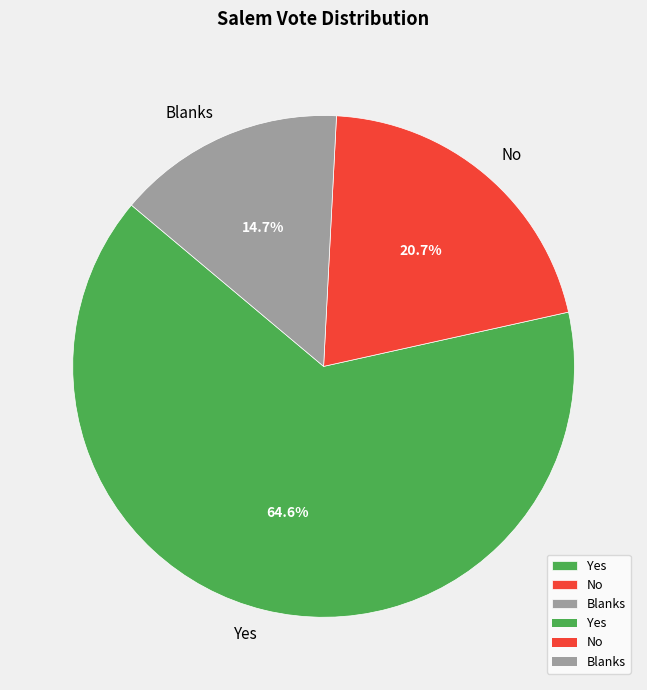

To the nearest percent, what portion does No represent?

21%